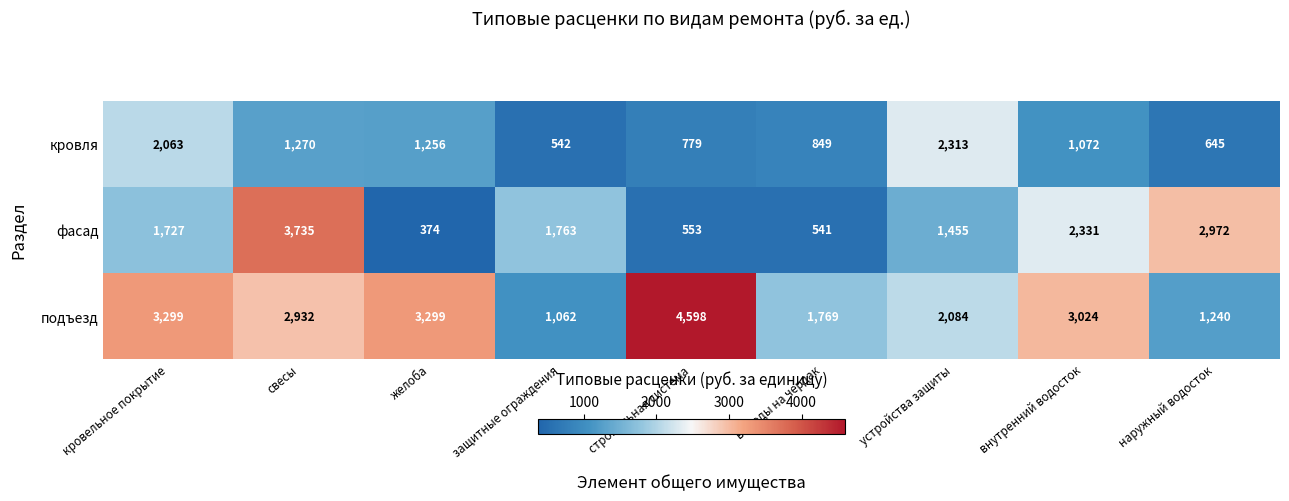

Between свесы and внутренний водосток, which series saw the biggest shift?

фасад